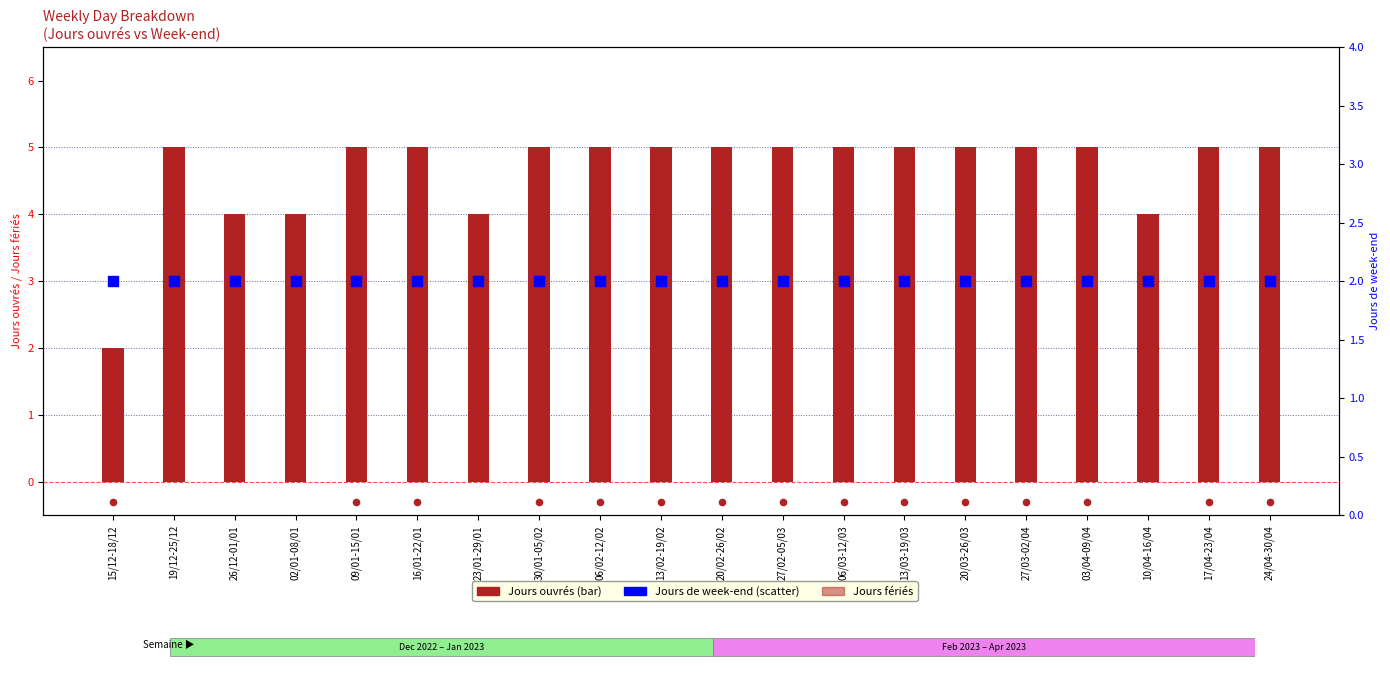

What is the total value across all series at 06/03-12/03?

6.7